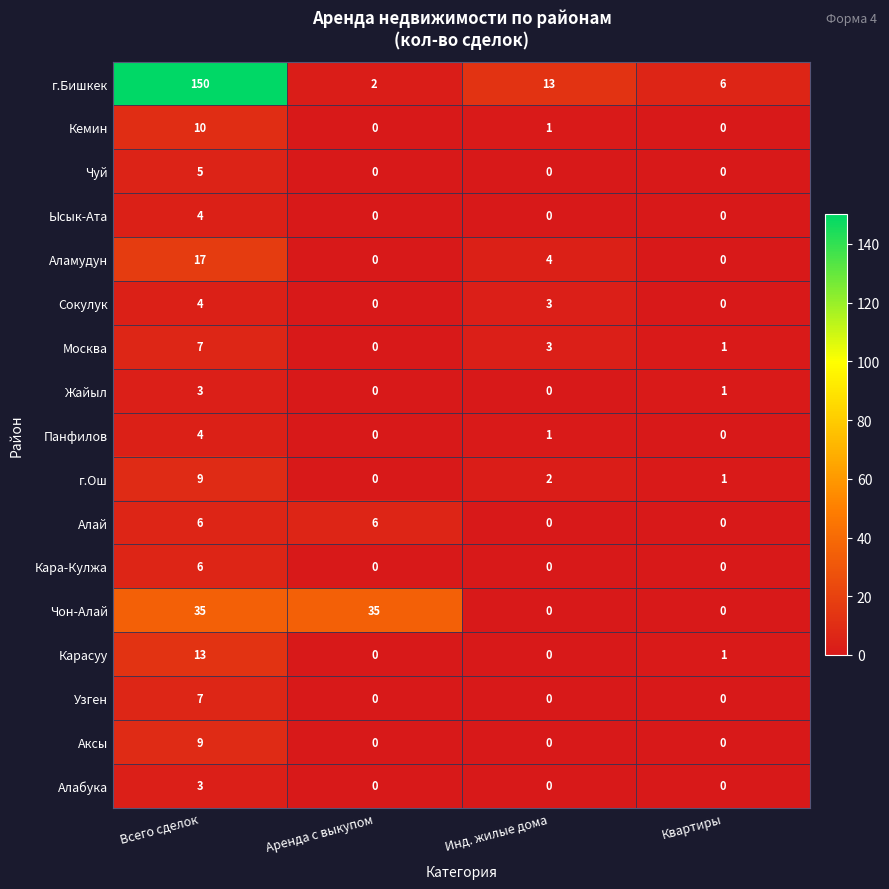

Which series changed the most between Всего сделок and Инд. жилые дома?

г.Бишкек